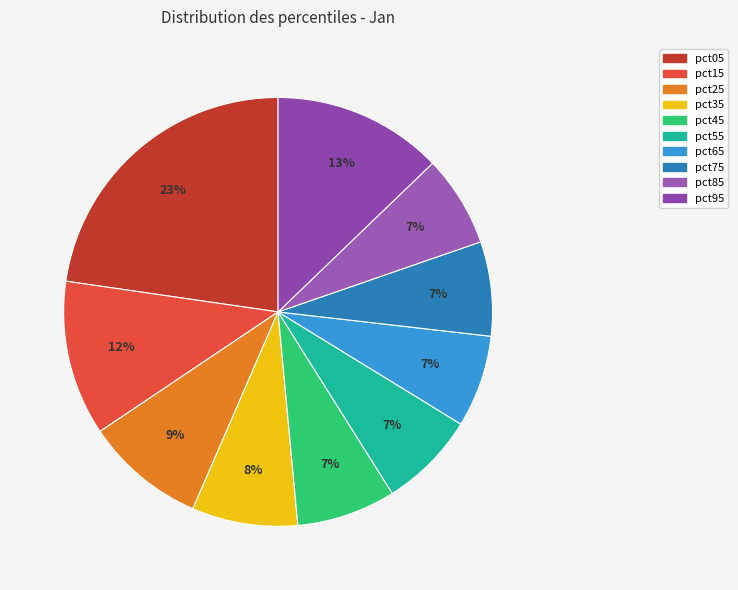

Which has a higher value, pct65 or pct25?

pct25